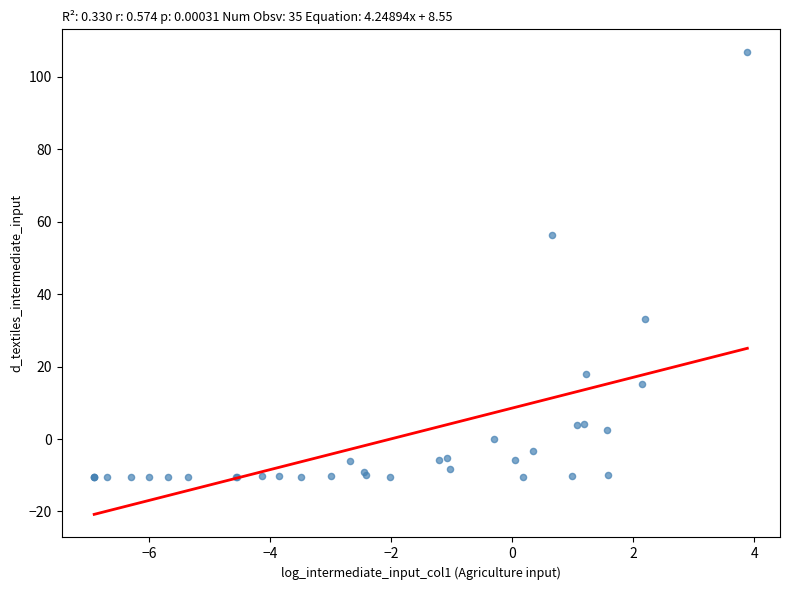

What Y value in the scatter plot is closest to 48?

56.4